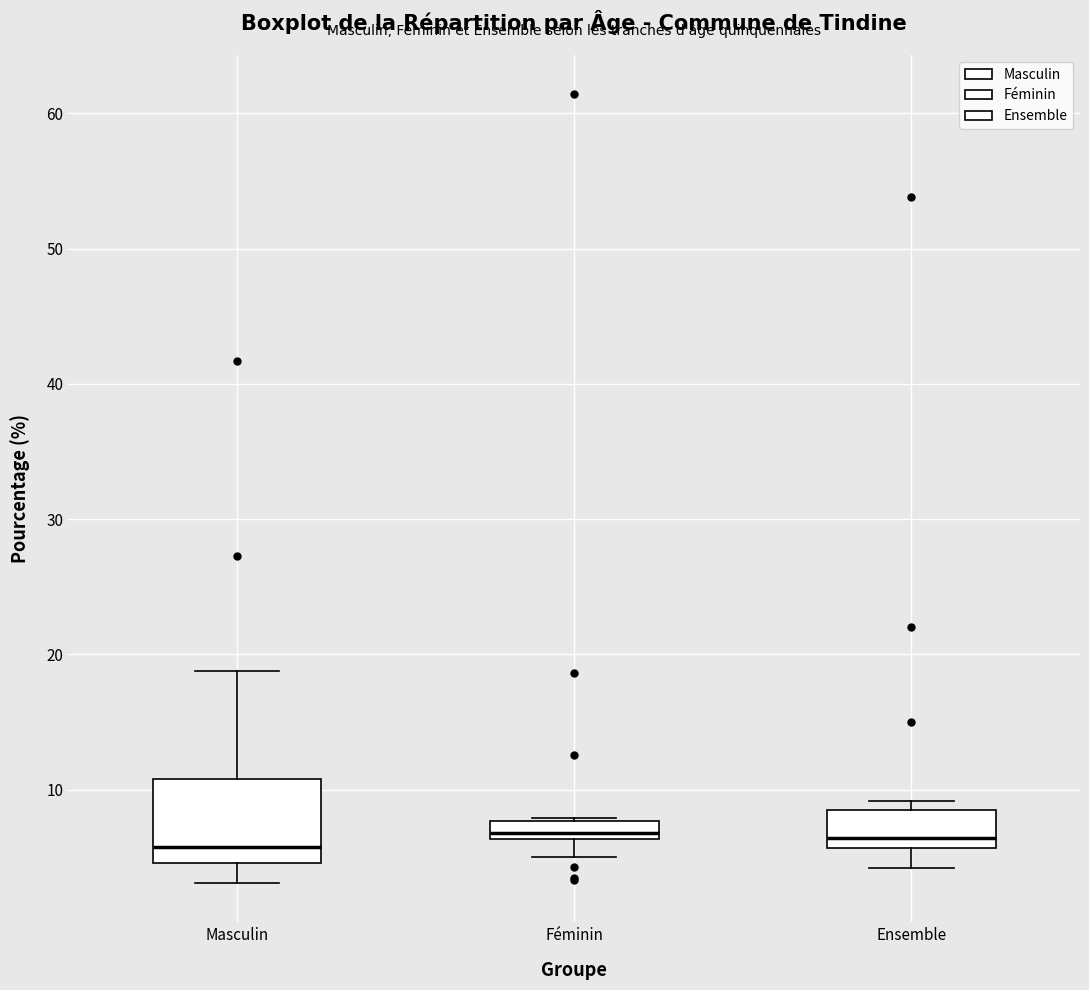

Comparing the boxes themselves (not the whiskers), which one is the tallest?

Masculin